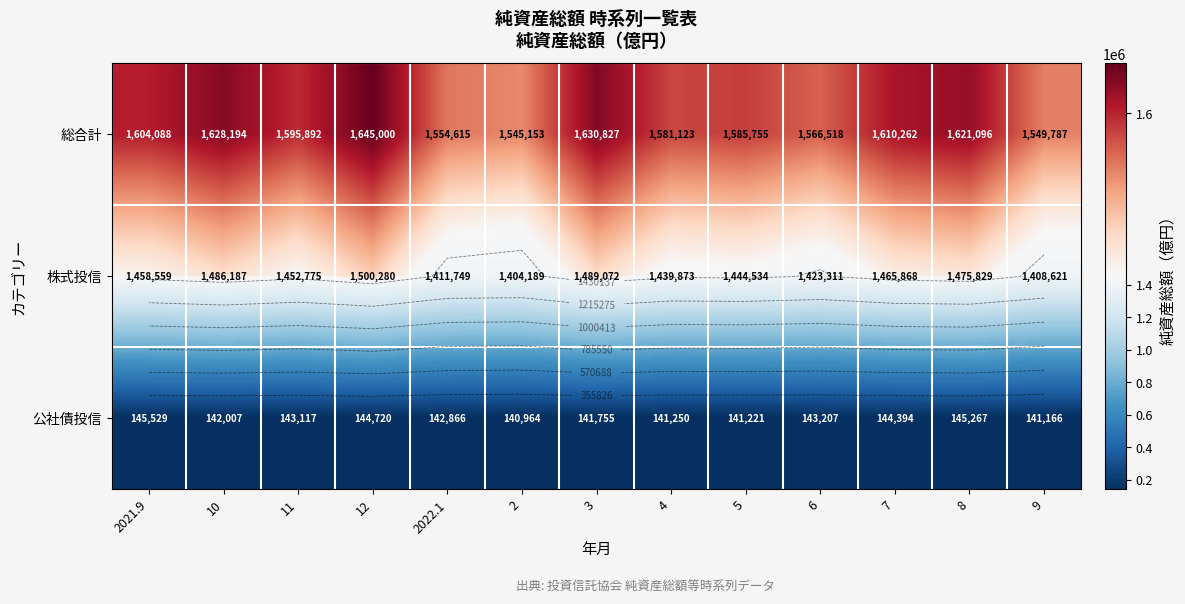

How many data points does each series have?

13